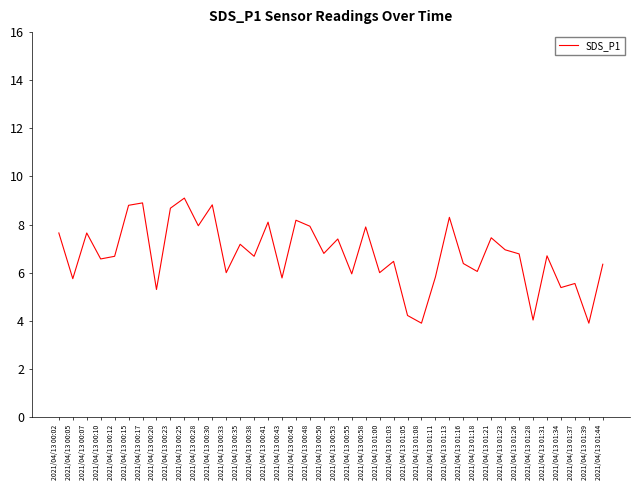

What is the ratio of the value at 2021/04/13 00:07 to the value at 2021/04/13 00:48?

1.0